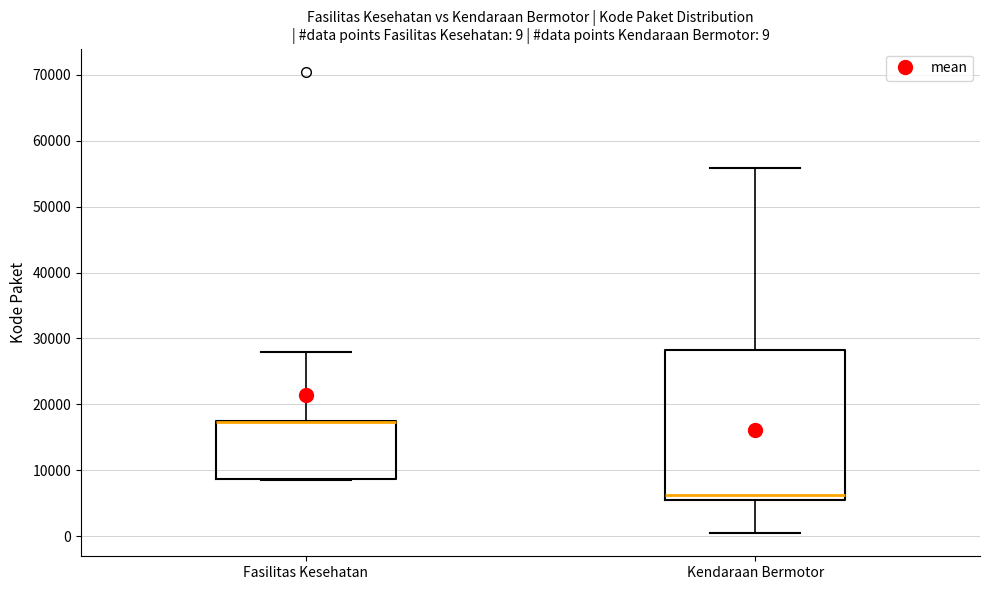

Comparing the boxes themselves (not the whiskers), which one is the tallest?

Kendaraan Bermotor